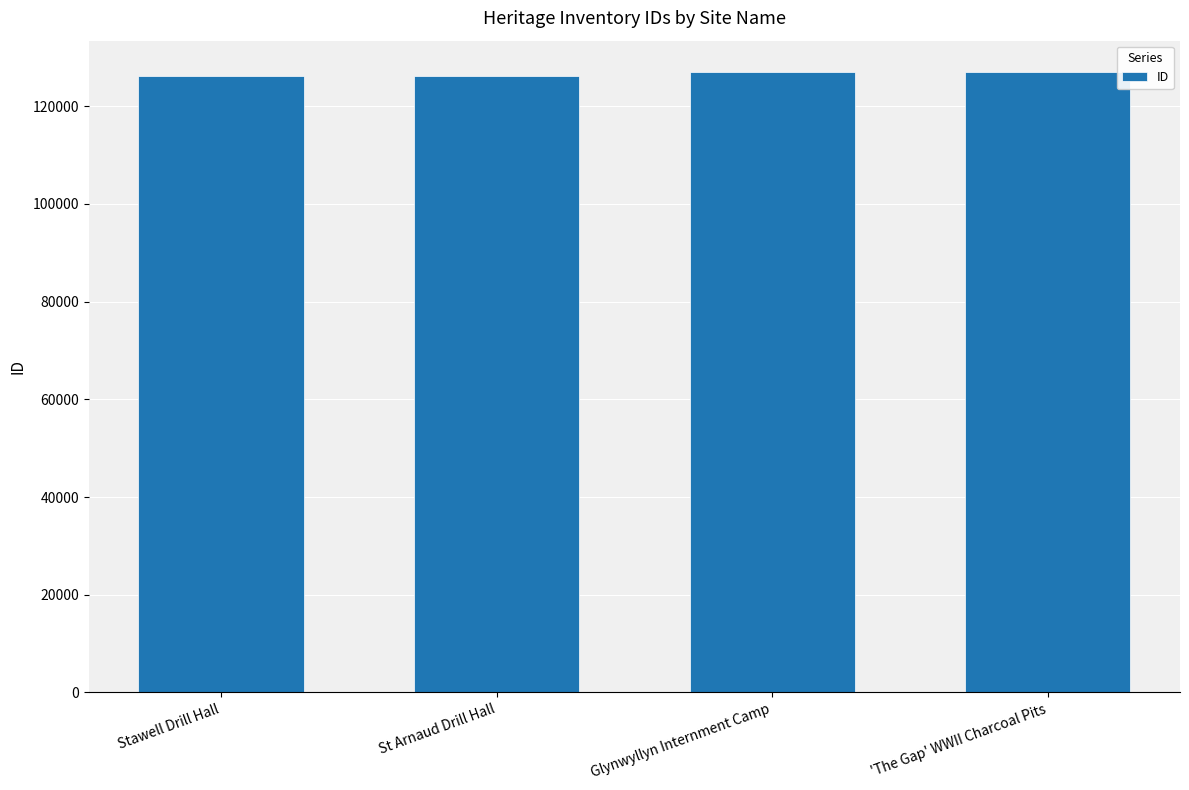

What is the ratio of the value at Stawell Drill Hall to the value at St Arnaud Drill Hall?

1.0